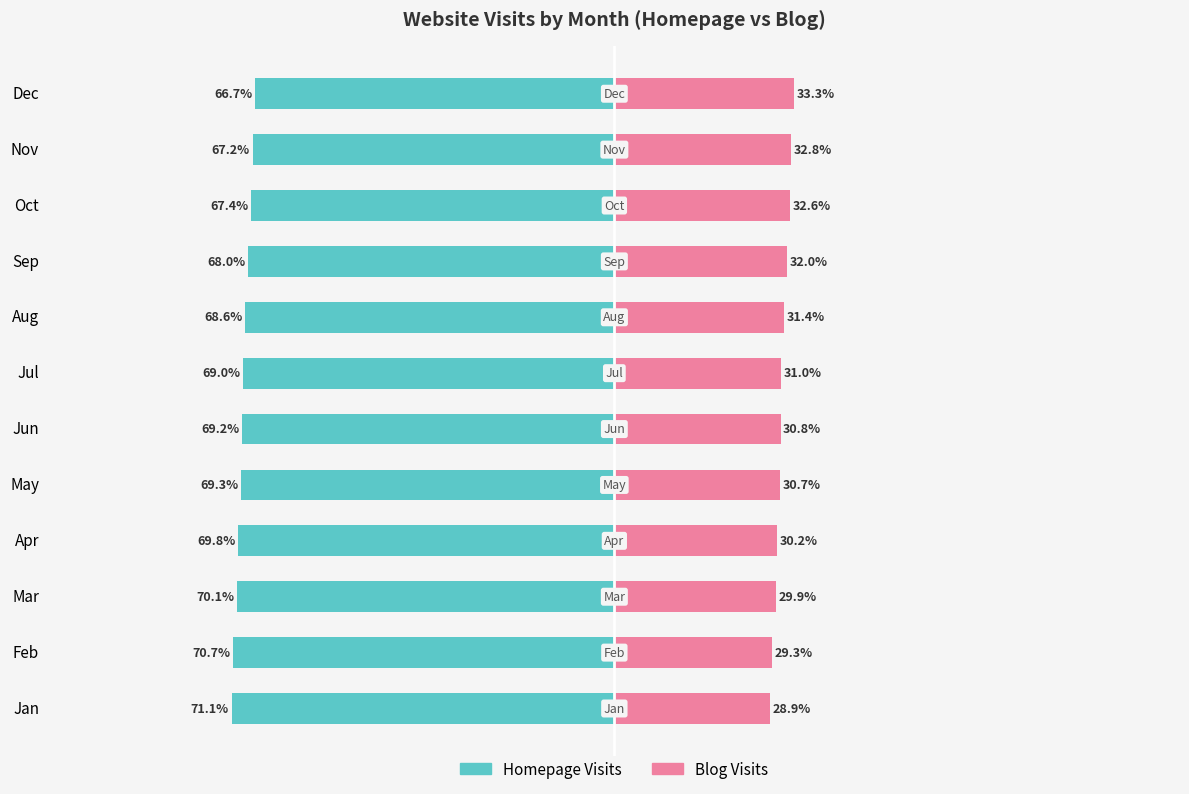

Reading left to right, extract all data points from this chart.

Homepage Visits: -71.1	-70.7	-70.1	-69.8	-69.3	-69.2	-69.0	-68.6	-68.0	-67.4	-67.2	-66.7
Blog Visits: 28.9	29.3	29.9	30.2	30.7	30.8	31.0	31.4	32.0	32.6	32.8	33.3